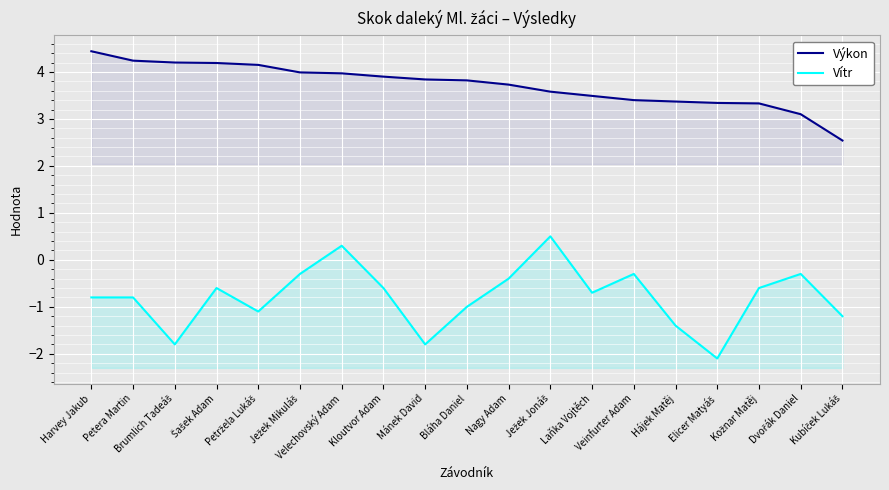

Is the value of Výkon at Ježek Jonáš greater than the value of Vítr at Ježek Mikuláš?

Yes